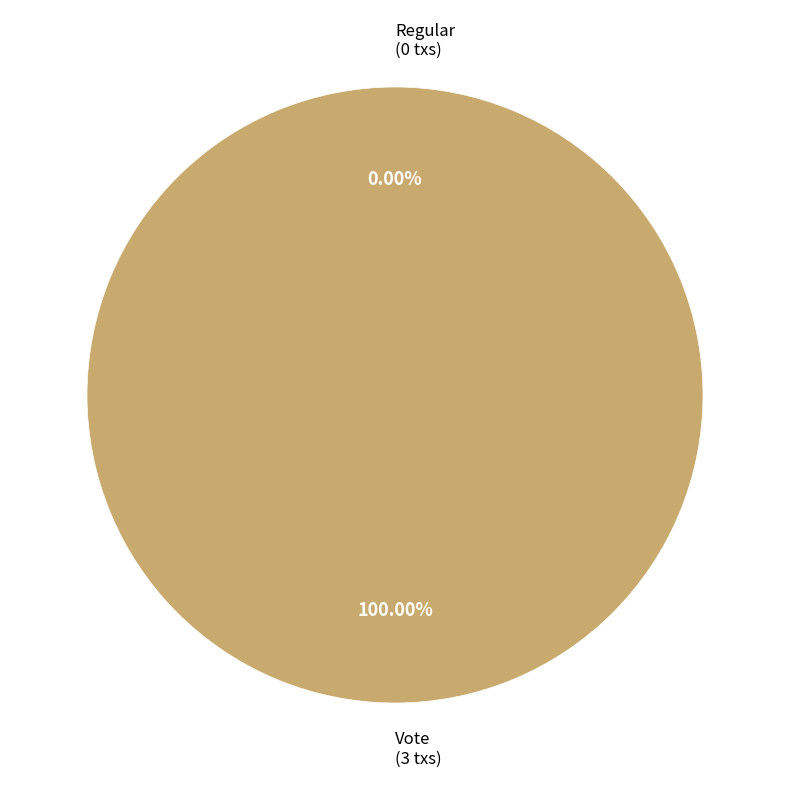

What percentage is the Vote slice, to the nearest percent?

100%